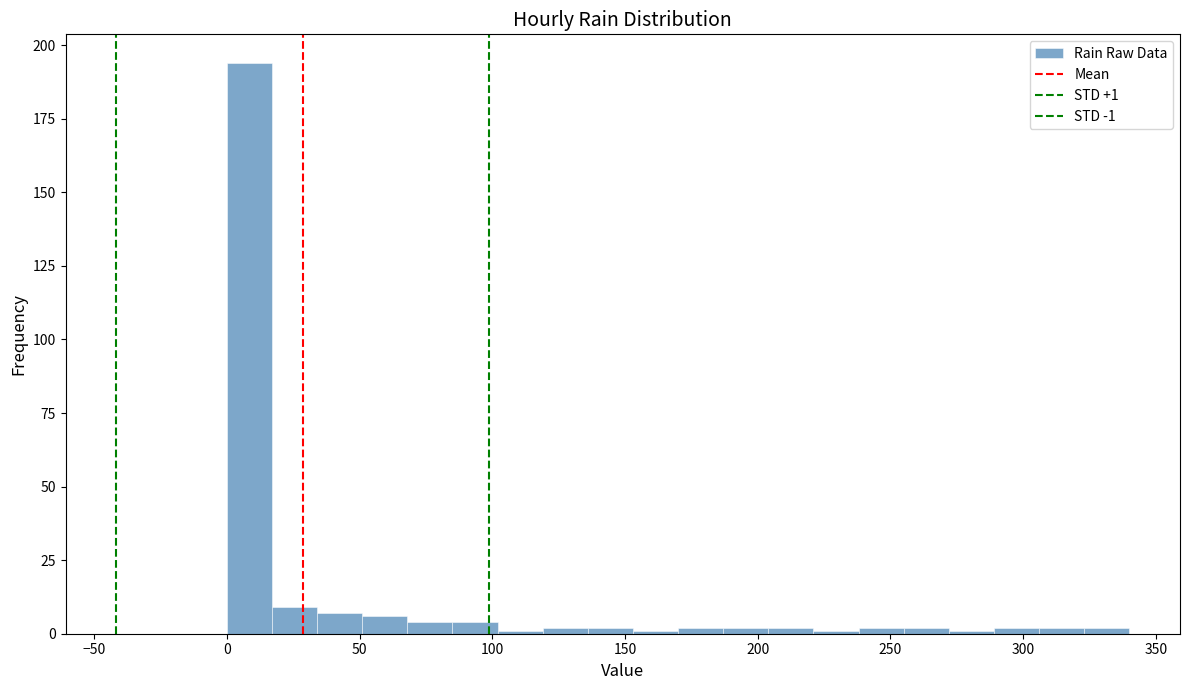

Read against the x-axis, roughly where is the centre of the tallest bar?

10